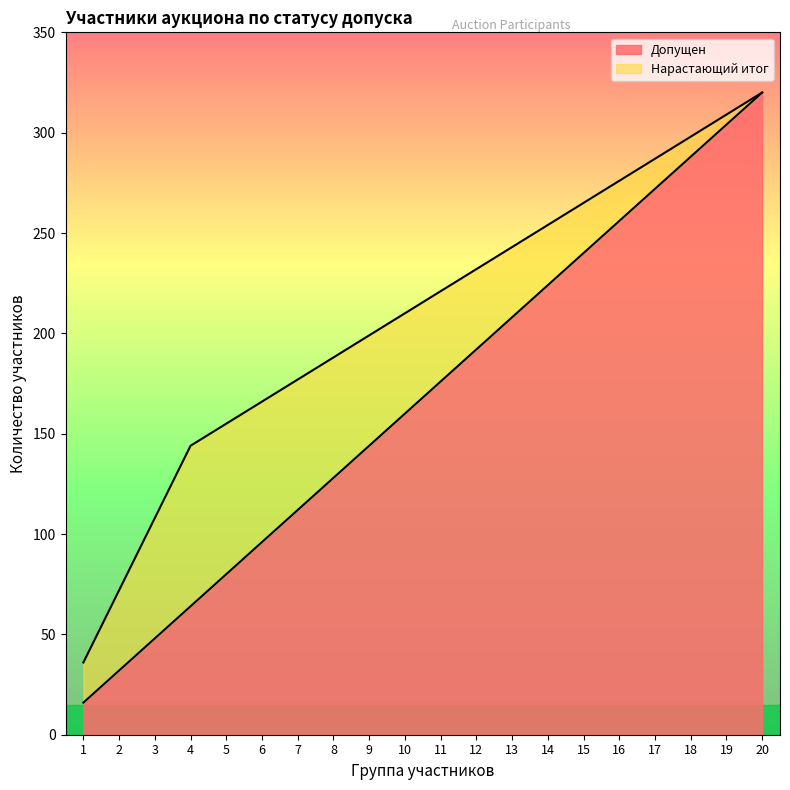

True or false: Допущен and Cumulative Count intersect in this chart.

False